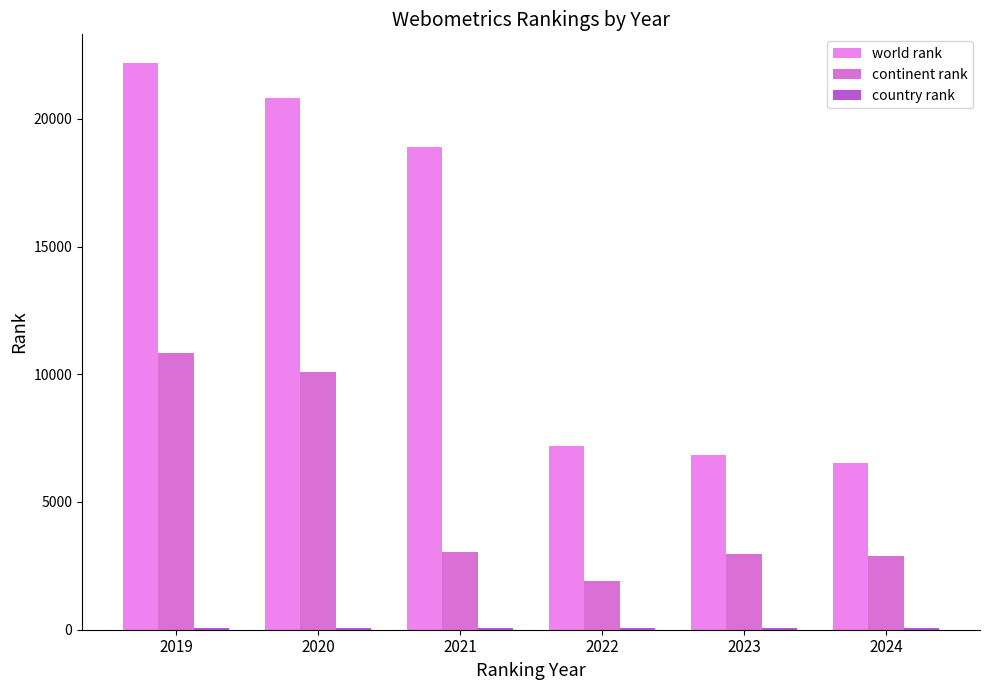

List the labels in order of world rank value, smallest first.

2024, 2023, 2022, 2021, 2020, 2019